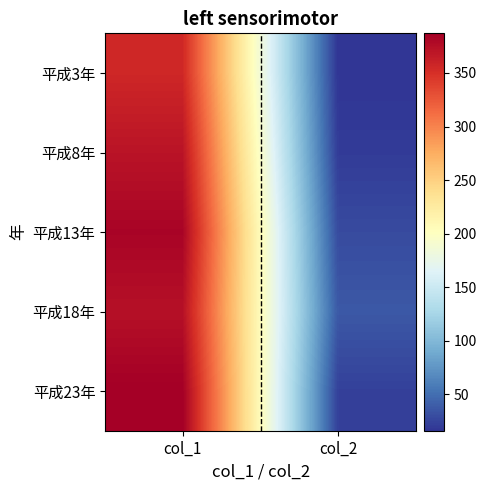

What is the minimum value shown in the chart?

16